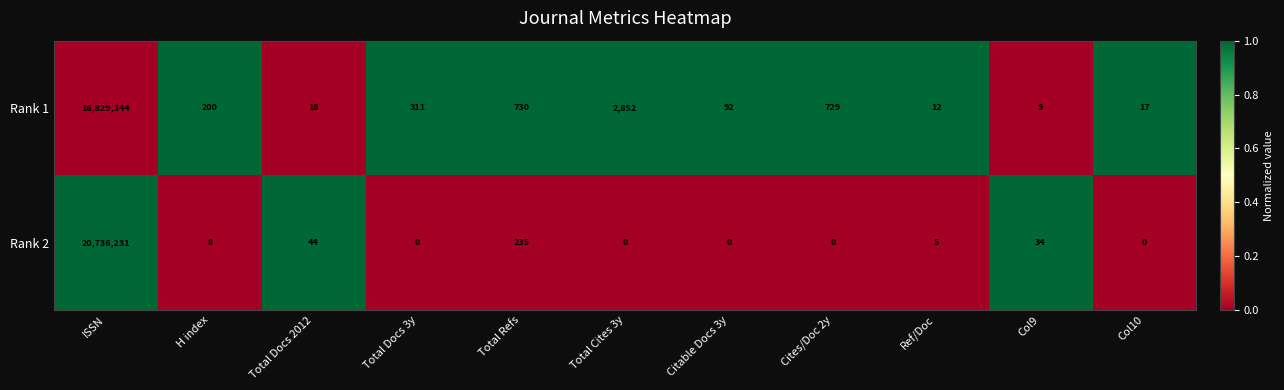

Reading right to left, extract all data points from this chart.

Rank 1: 17	9	12	729	92	2852	730	311	18	200	16829344
Rank 2: 0	34	5	0	0	0	235	0	44	8	20736231